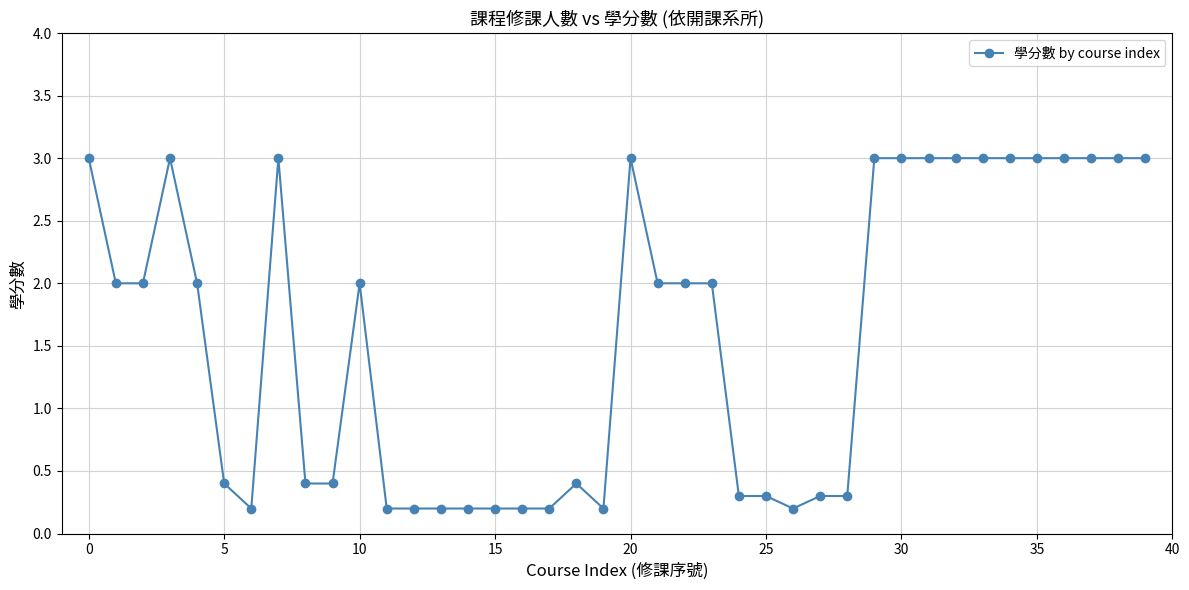

What is the average value?

1.6